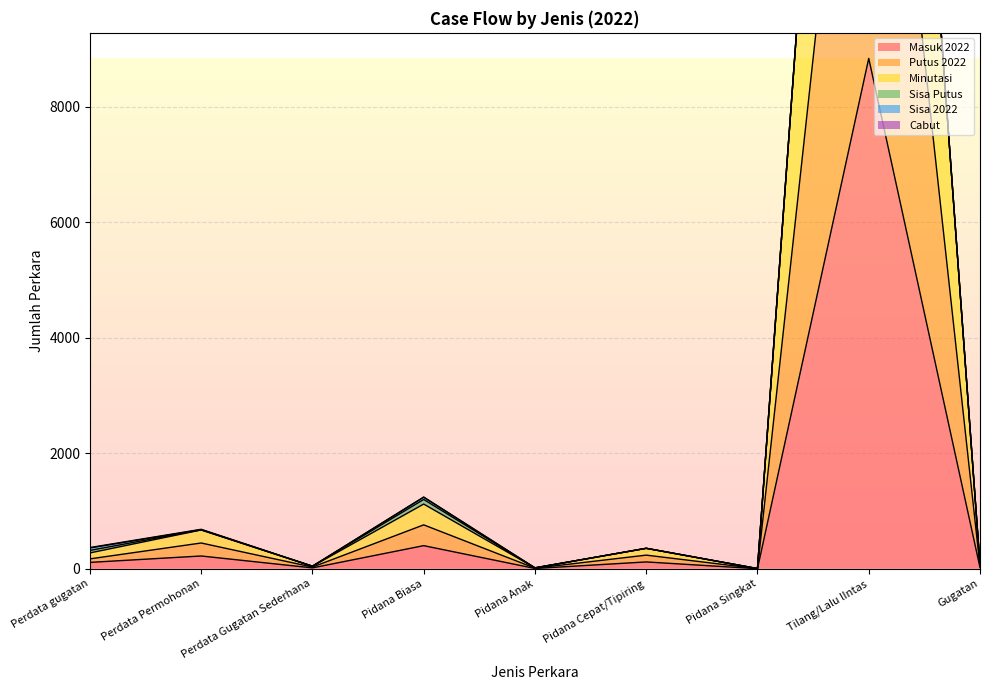

The Masuk 2022 series shows 400 at Pidana Biasa. True or false?

True